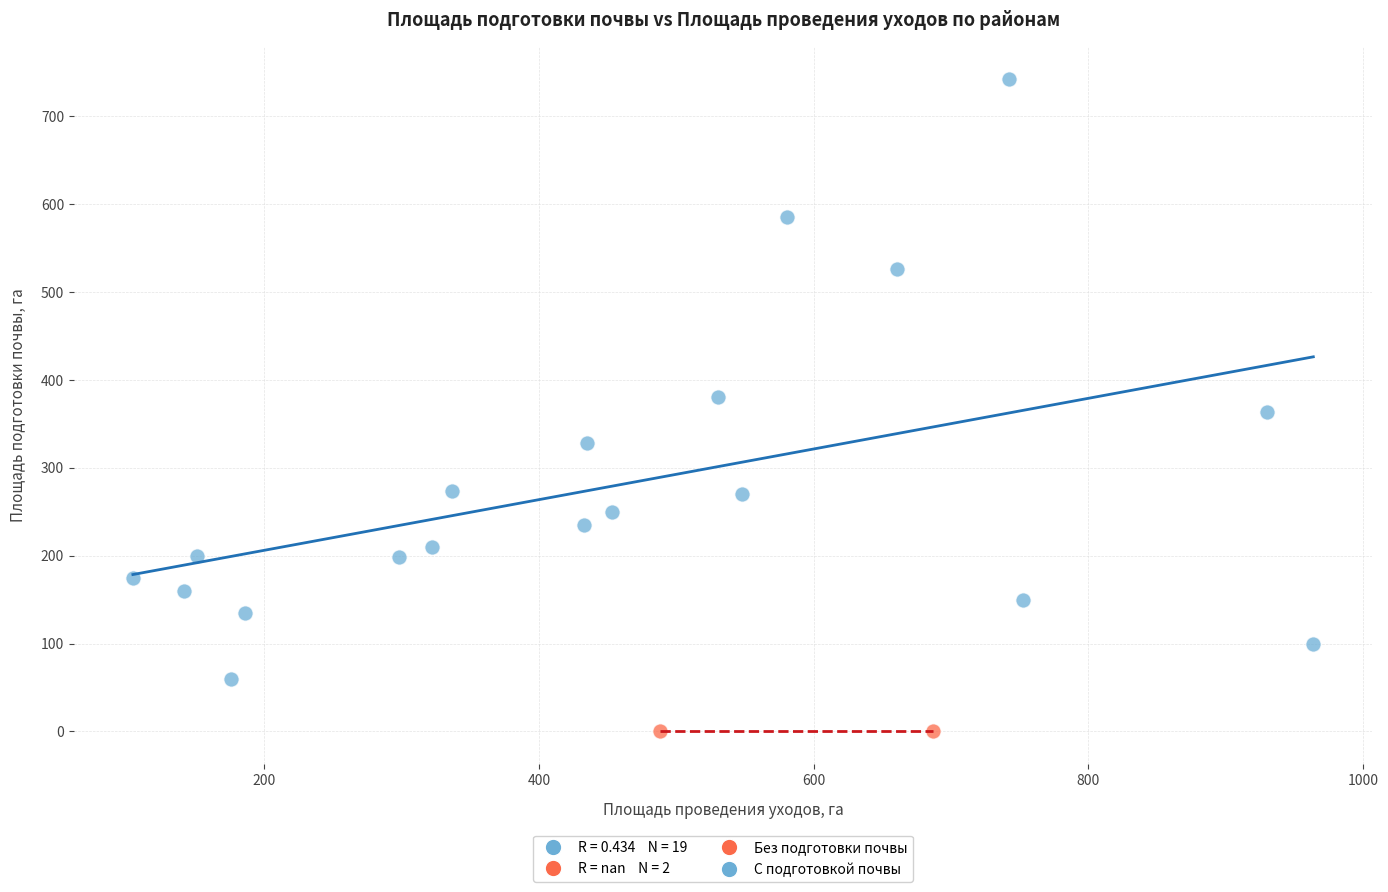

Which series contains the highest Y value?

С подготовкой почвы